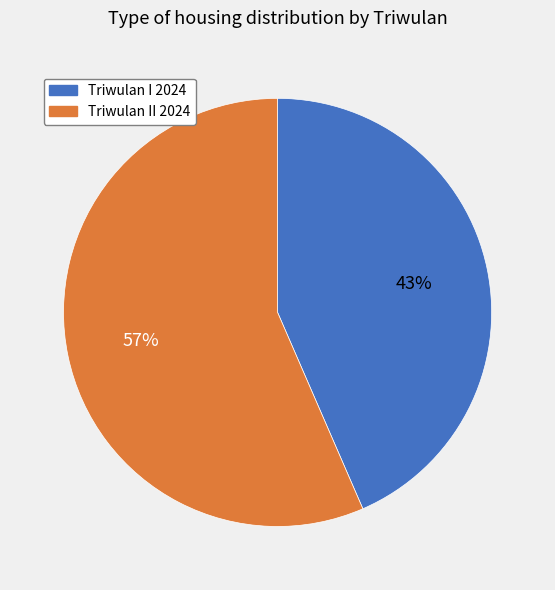

What is the ratio of the value at Triwulan II 2024 to the value at Triwulan I 2024?

1.3